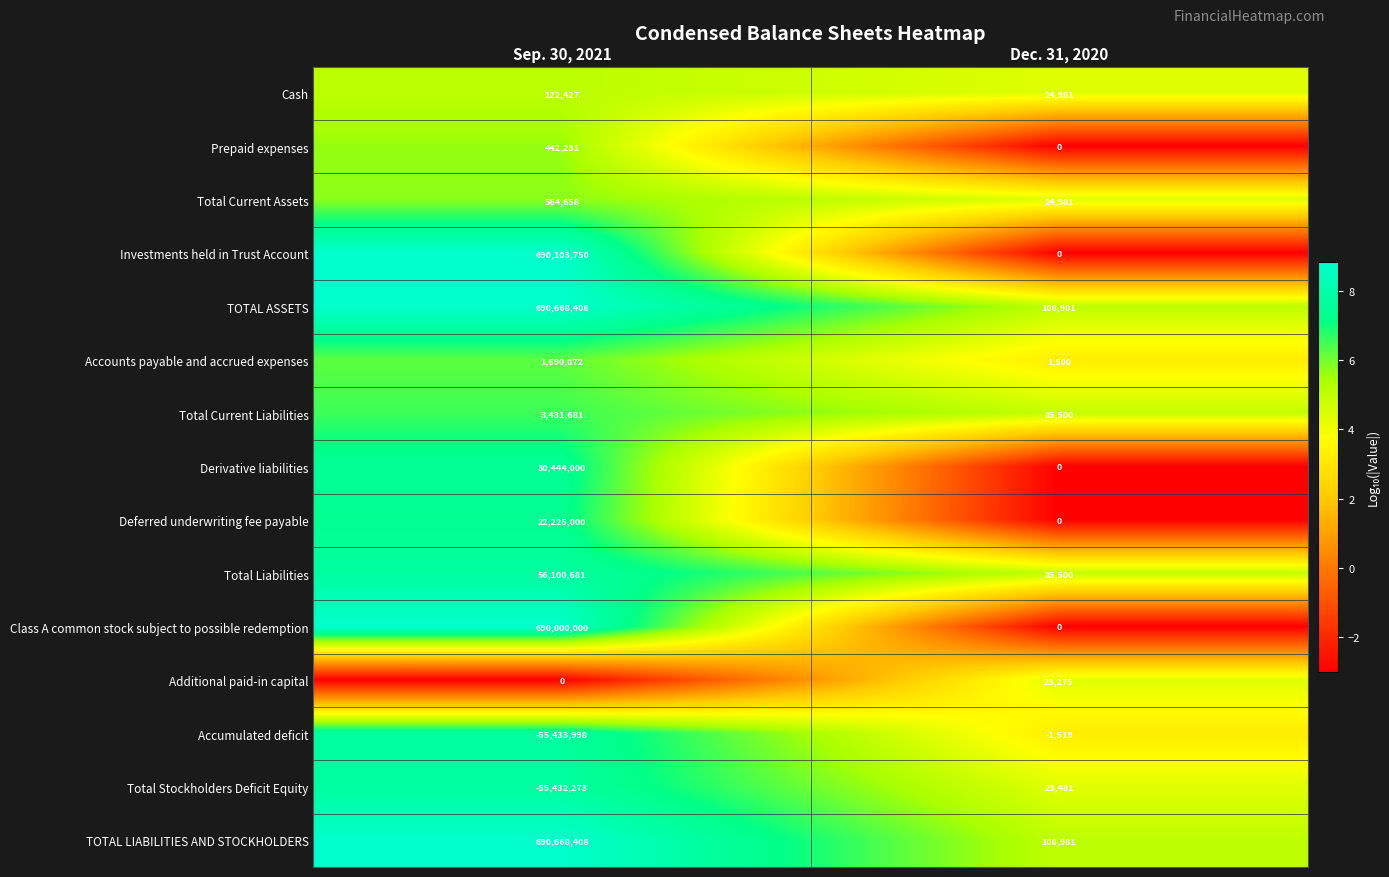

How many positive values does the Prepaid expenses series have?

1